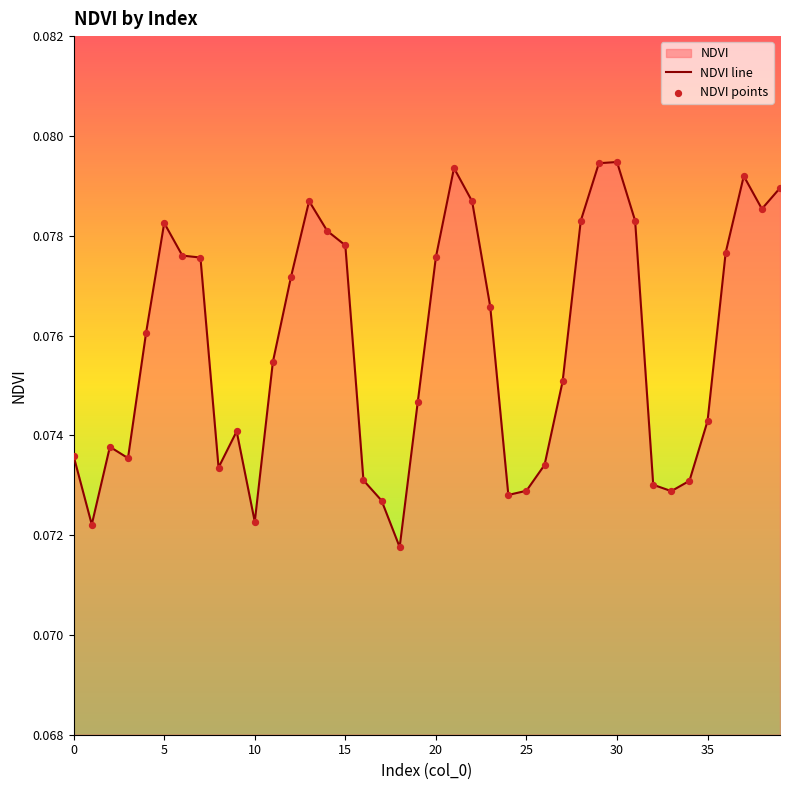

Which series contains the highest Y value?

NDVI line